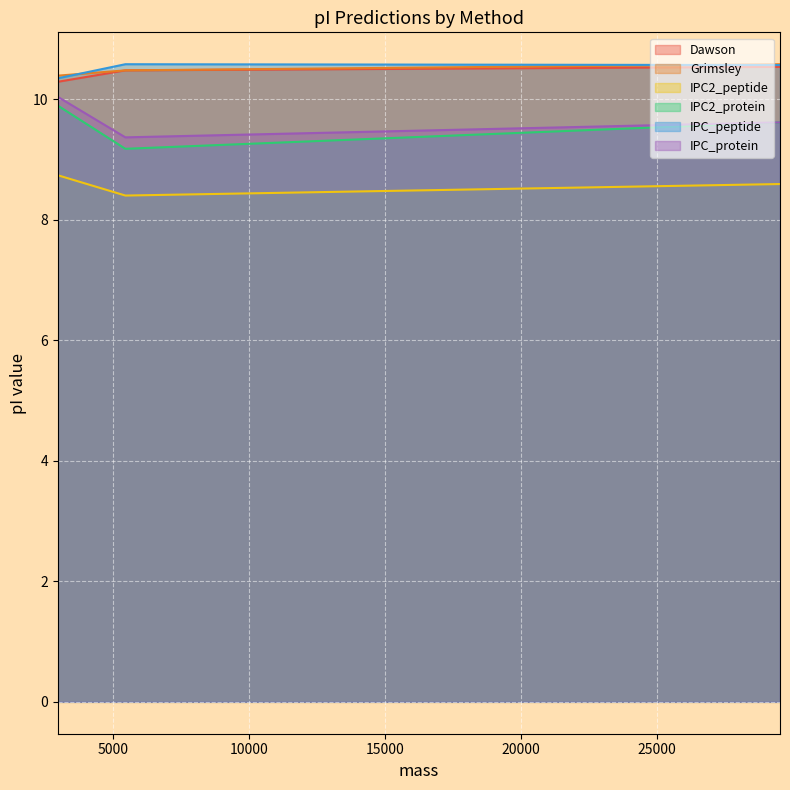

The IPC2_protein series shows 14.7 at 5457.49834. True or false?

False